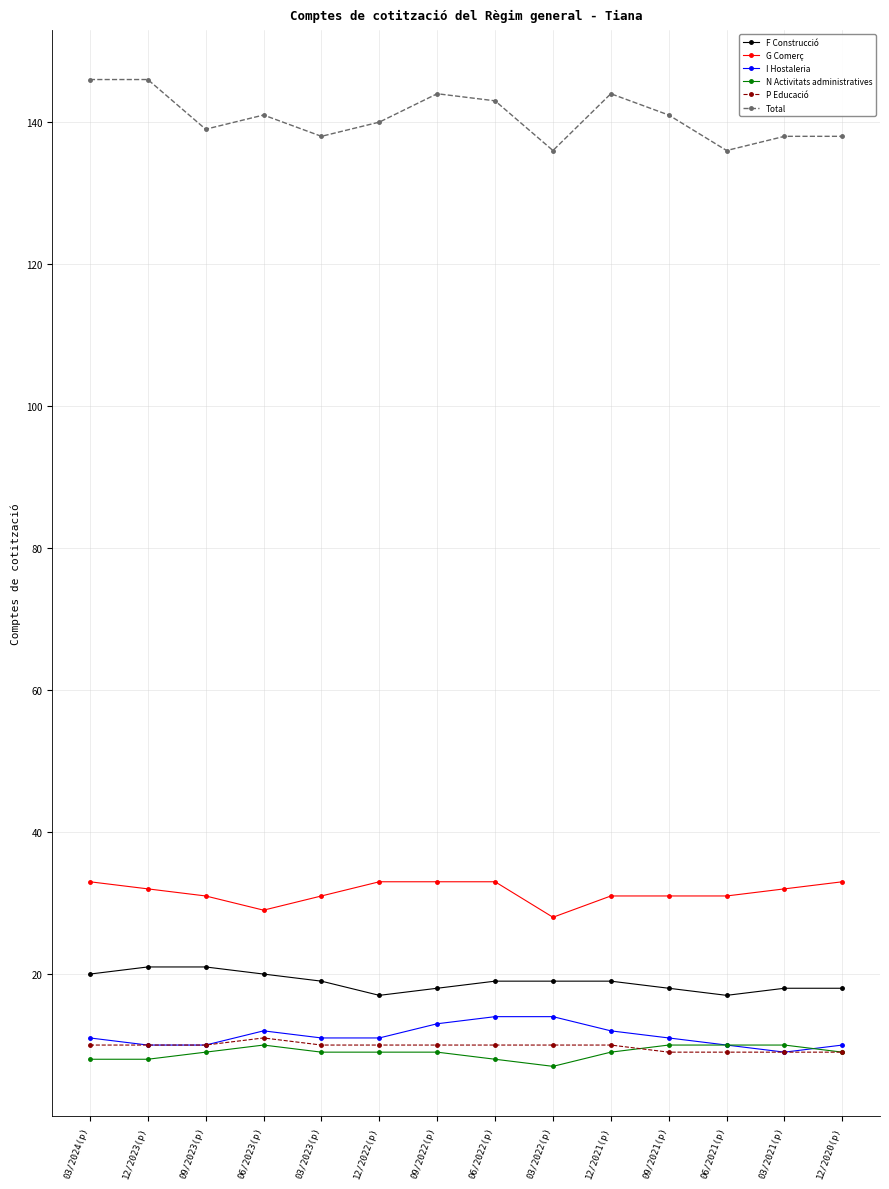

What is the value of the P Educació point at the 2nd from the left?

10